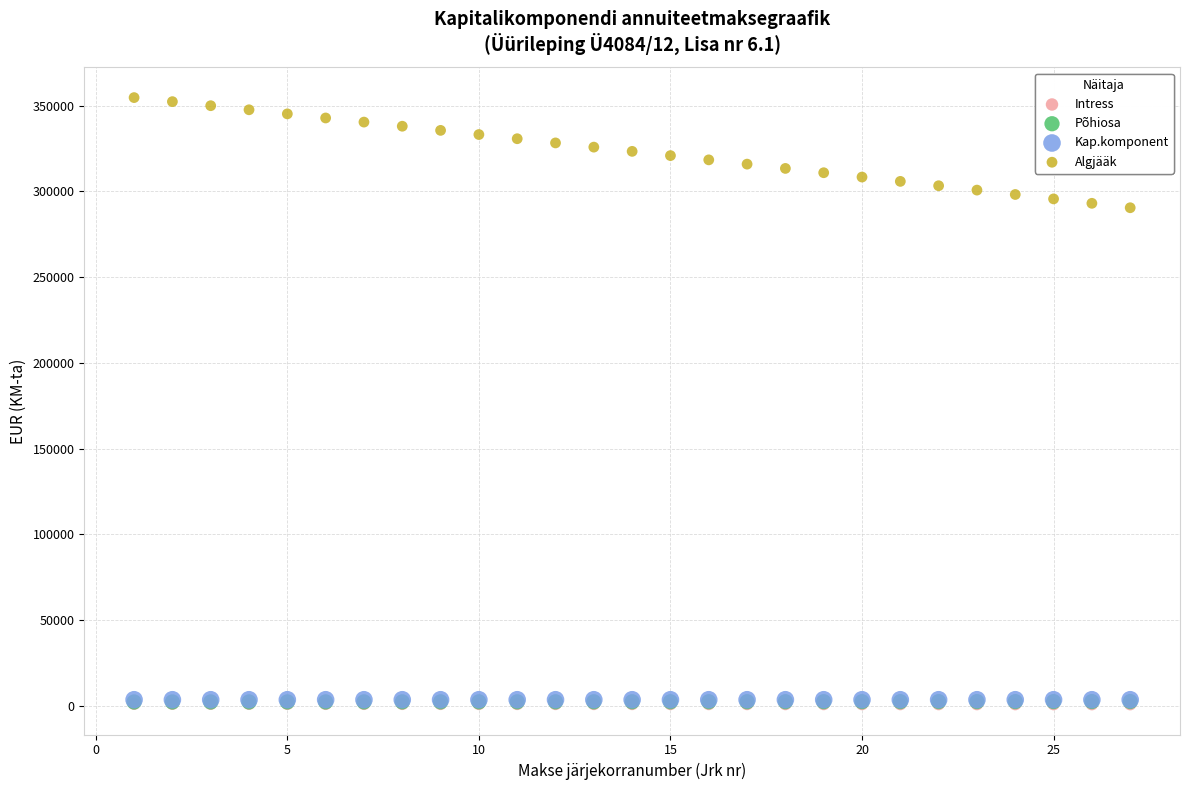

What are all the series names shown in the legend?

Intress, Põhiosa, Kap.komponent, Algjääk